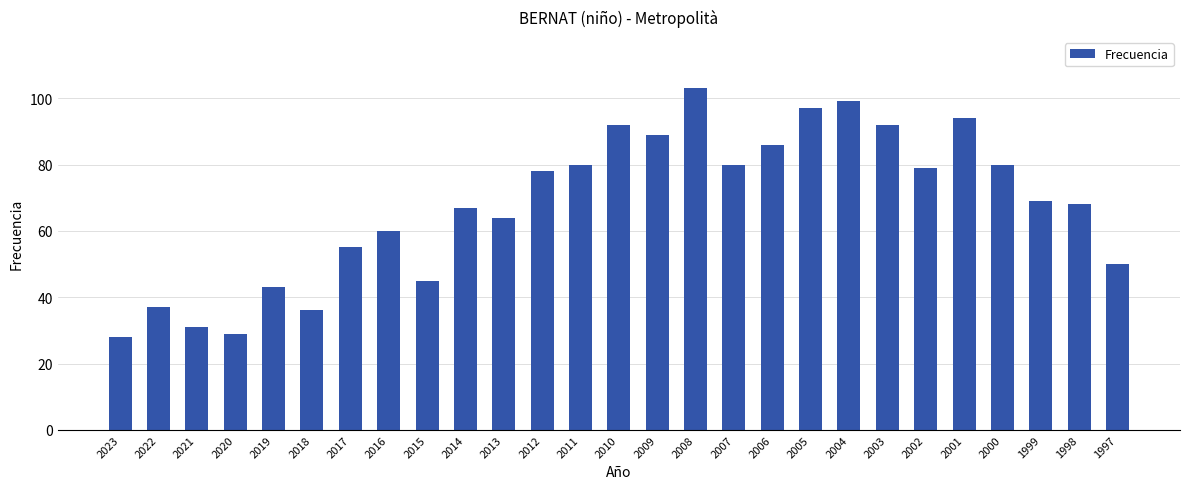

What is the ratio of the value at 2002 to the value at 1998?

1.2